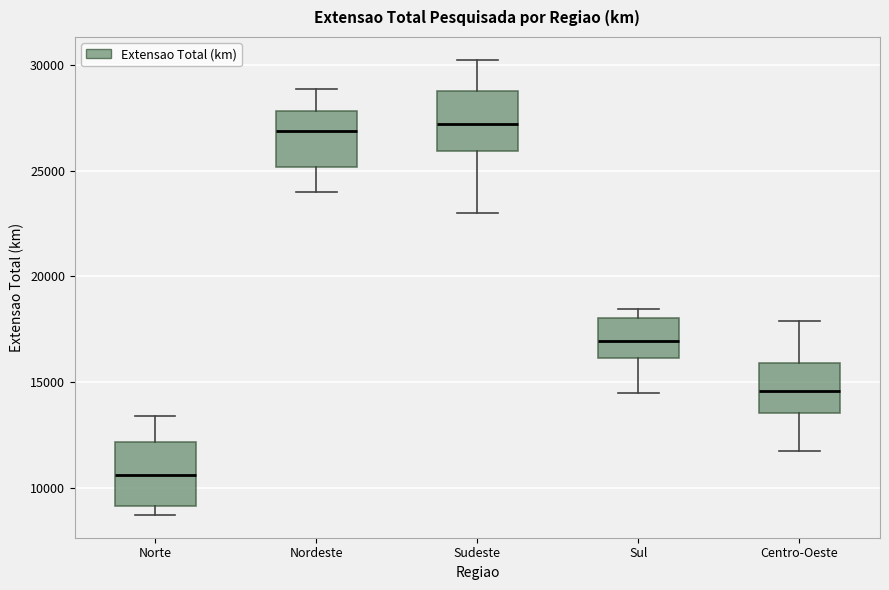

Which box's median line is the lowest?

Norte